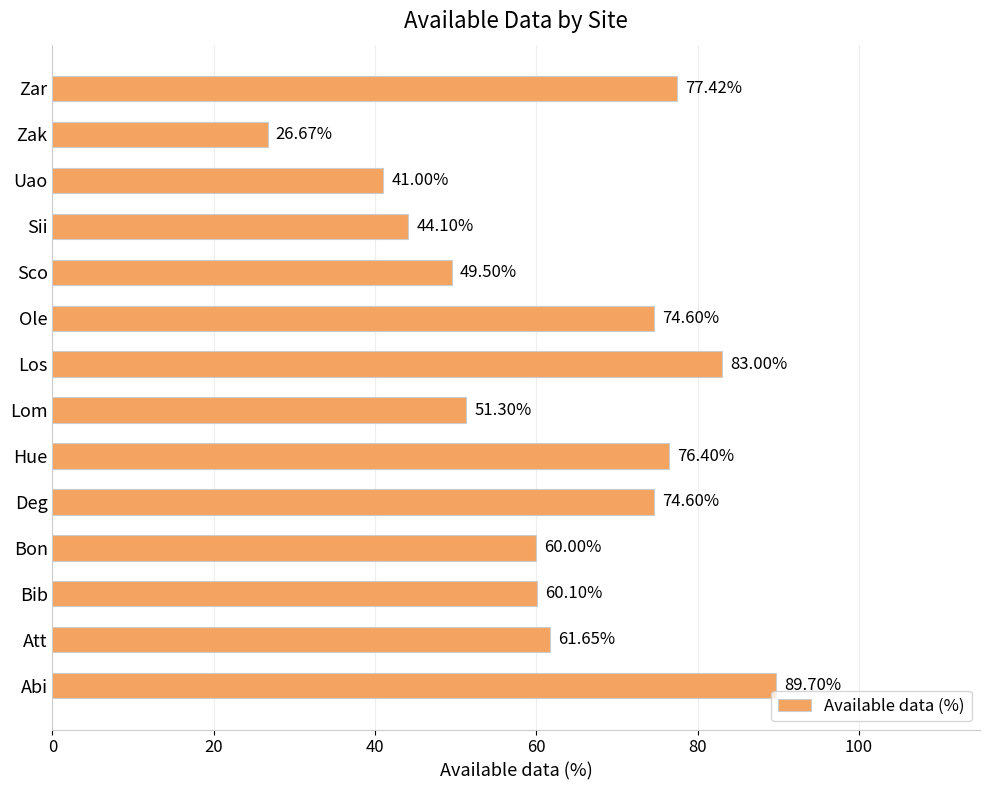

Approximately how many times larger is the value at Zak compared to Lom?

0.5